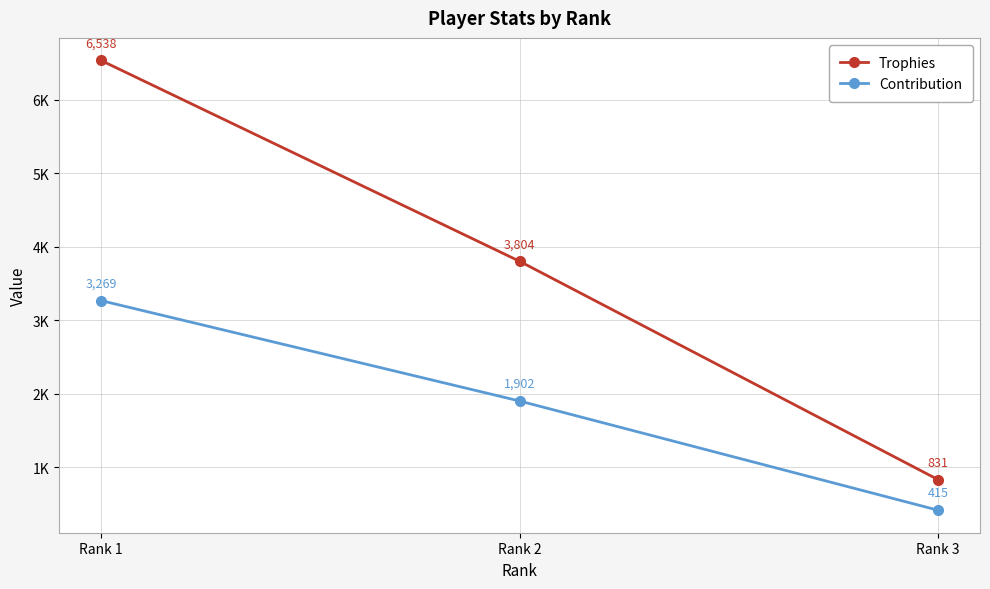

Does the chart have visible grid lines?

Yes